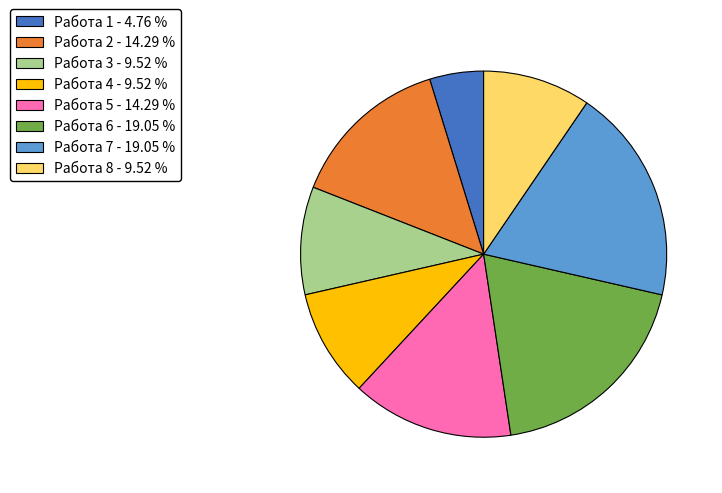

Between Работа 5 - 14.29 % and Работа 6 - 19.05 %, which is larger?

Работа 6 - 19.05 %